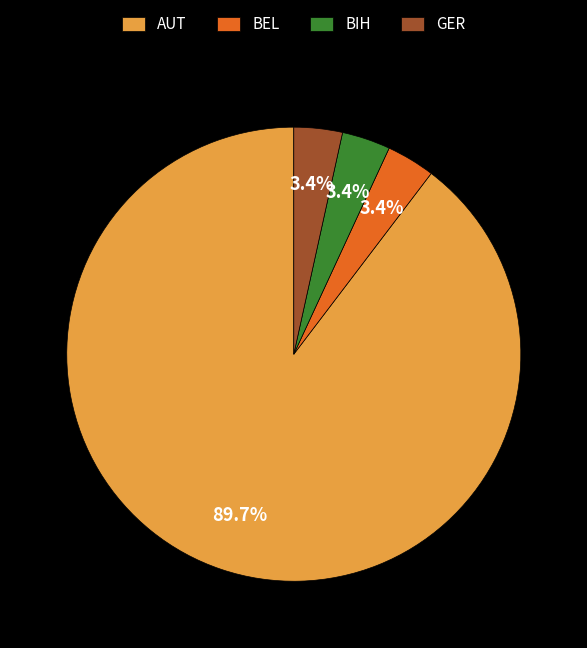

What percentage is NOT represented by GER?

96.6%